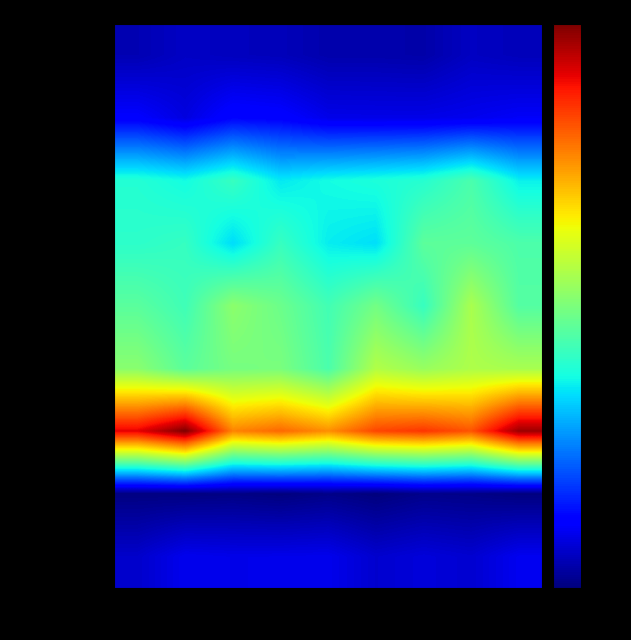

Reading left to right, transcribe all the data shown in this chart.

HLMP-LB11-FJ0D: 0=105.9	1=124.9	2=117.7	3=113.3	4=98.6	5=98.6	6=95.4	7=122.1	8=113.3
HLMP-LB11-HJCD: 0=191.2	1=154.1	2=205.4	3=198.0	4=164.5	5=162.8	6=162.9	7=169.4	8=181.3
HLMP-LB65-RU0D: 0=538.8	1=515.6	2=568.5	3=490.5	4=515.7	5=527.9	6=542.8	7=597.1	8=500.4
HLMP-LB65-RU0Z: 0=552.3	1=565.2	2=475.2	3=567.7	4=495.6	5=478.2	6=624.1	7=626.8	8=600.9
HLMP-LB65-STBD: 0=621.3	1=580.3	2=696.5	3=648.2	4=585.2	5=659.0	6=567.8	7=741.0	8=612.2
HLMP-LB71-SV0D: 0=692.2	1=622.7	2=664.0	3=669.2	4=597.6	5=753.0	6=714.5	7=747.0	8=738.2
HLMP-LB75-VWBD: 0=1183.8	1=1295.5	2=1008.0	3=1045.1	4=993.1	5=1089.7	6=1111.6	7=1071.1	8=1263.4
HLMP-RB11-D000: 0=52.6	1=51.4	2=55.7	3=49.1	4=60.0	5=48.0	6=63.0	7=59.5	8=50.0
HLMP-RB11-H000: 0=132.0	1=169.7	2=164.6	3=165.6	4=167.6	5=135.2	6=148.4	7=137.1	8=171.9